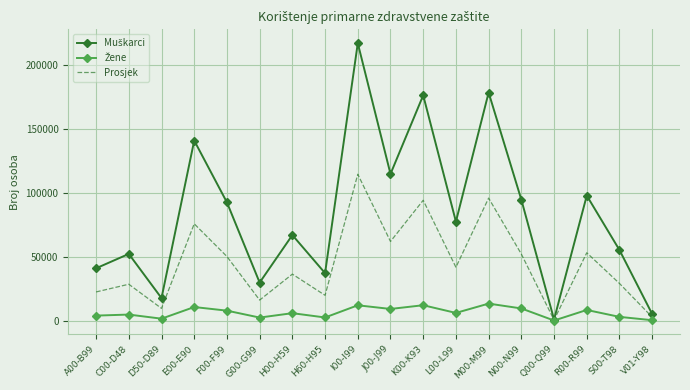

The value of Prosjek at C00-D48 is 11638.9. True or false?

False